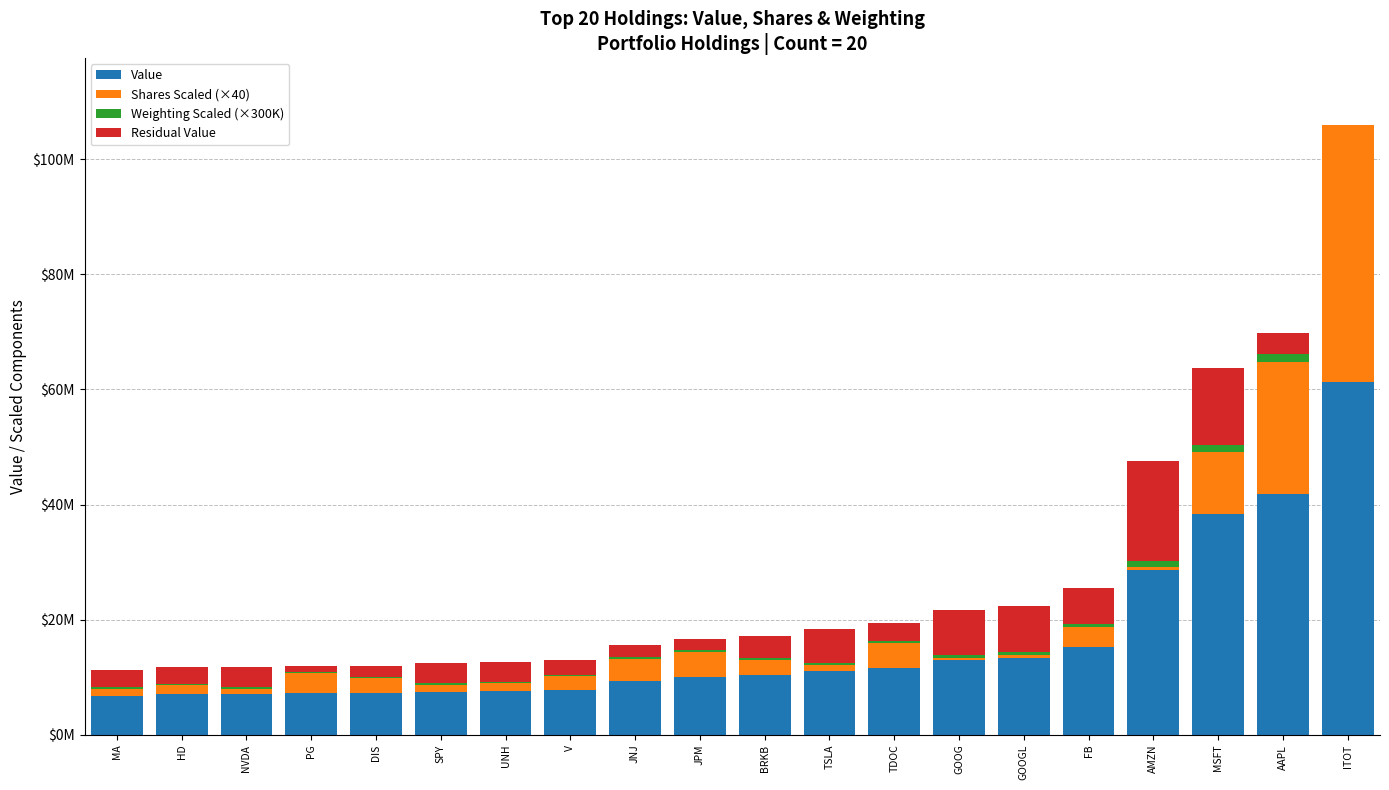

At which label does Residual Value first exceed 3466300?

NVDA